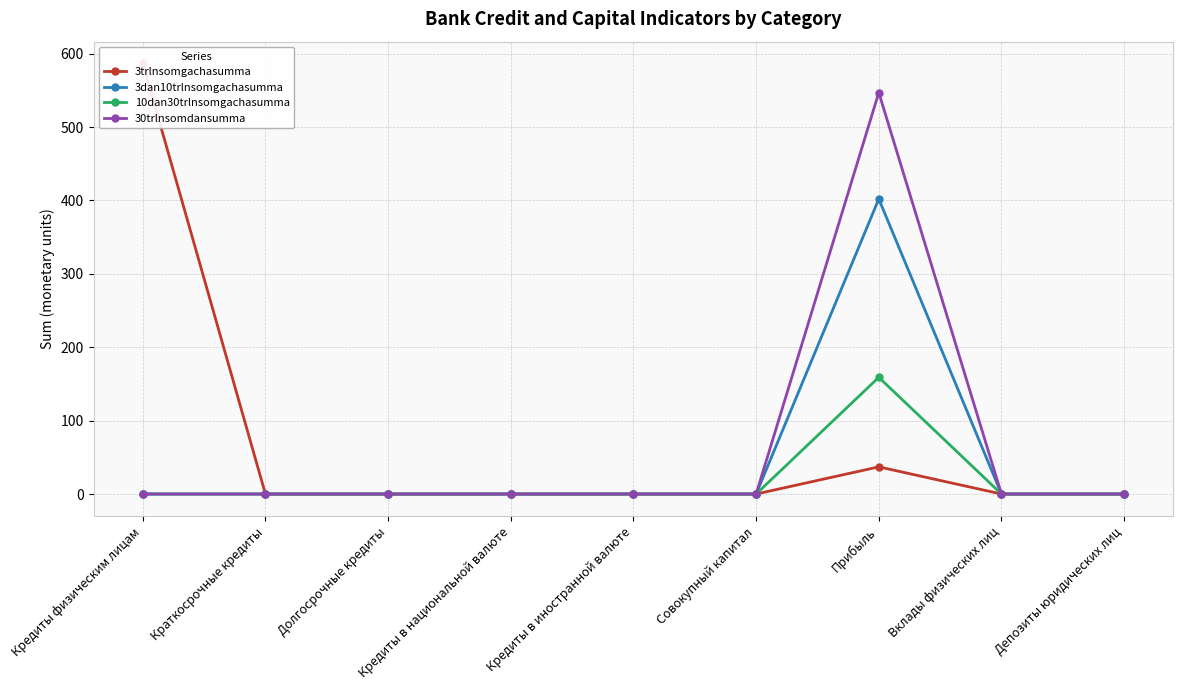

What is the average value of the 10dan30trlnsomgachasumma series?

18